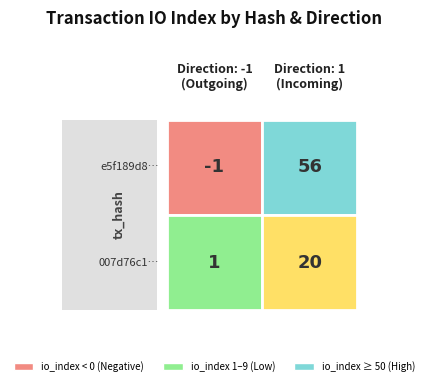

The value of e5f189d82056613e0a849386f9c45da95154c7d at 1 is 95. True or false?

False